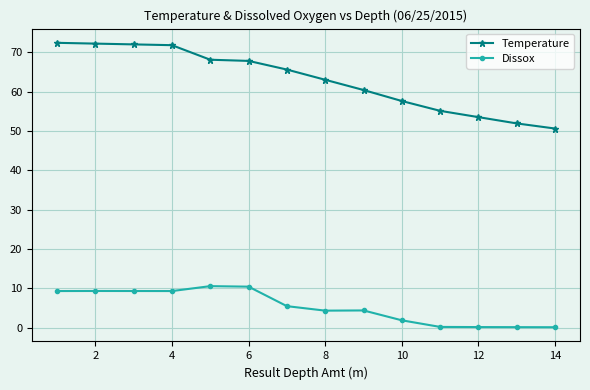

Which series has the largest range (max minus min)?

Temperature